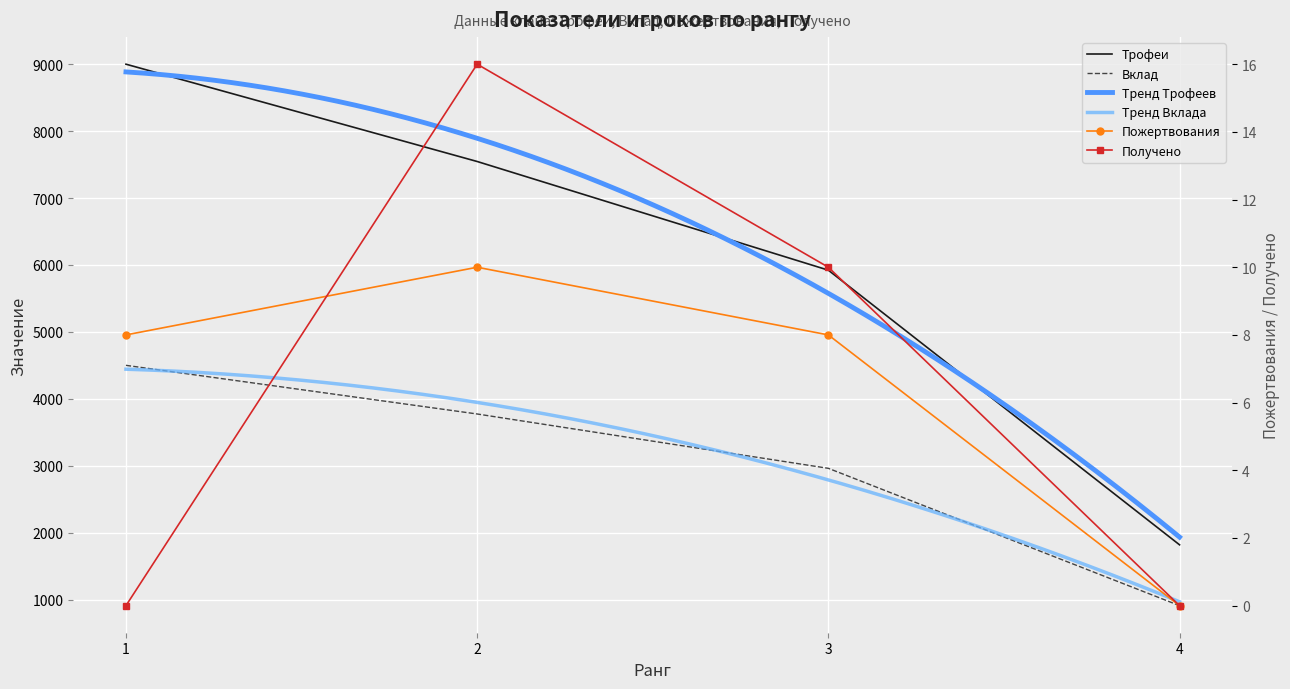

True or false: Вклад has a value of 4500 at 1.

True